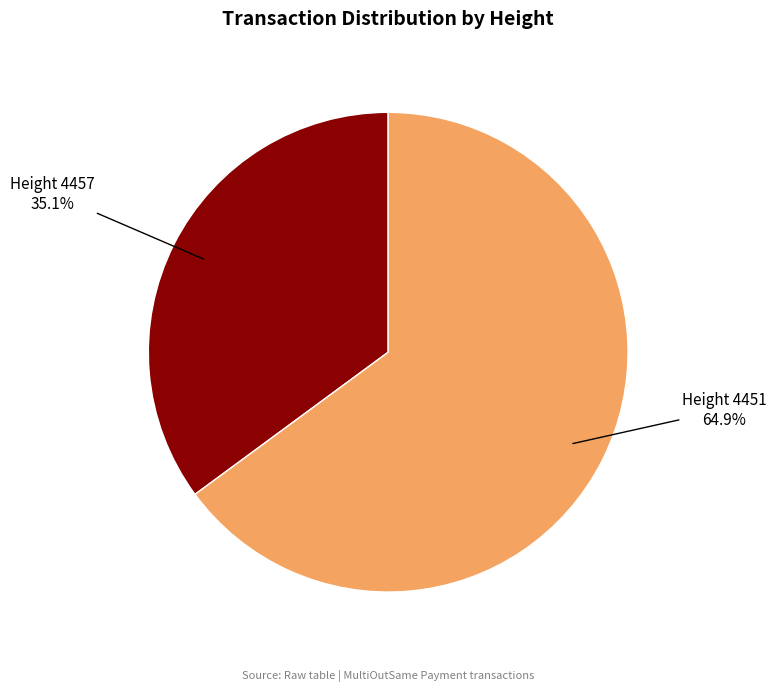

What is the ratio of the value at Height 4451 to the value at Height 4457?

1.8